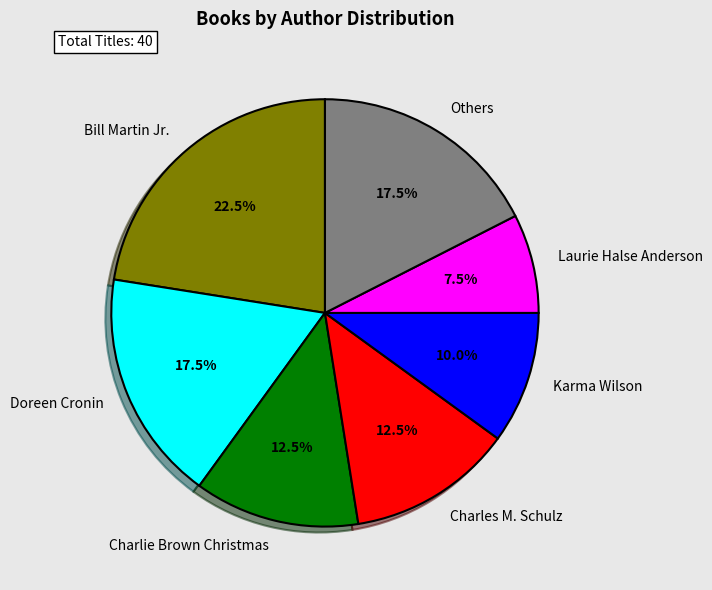

What is the ratio of the value at Charles M. Schulz to the value at Laurie Halse Anderson?

1.7